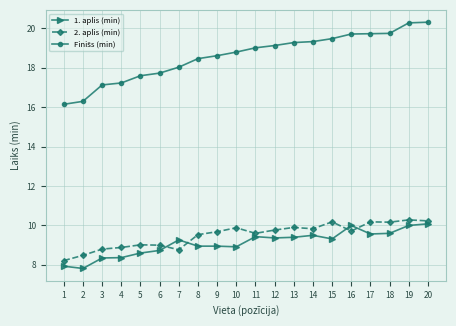

Read the 2. aplis (min) value at 2.

8.5